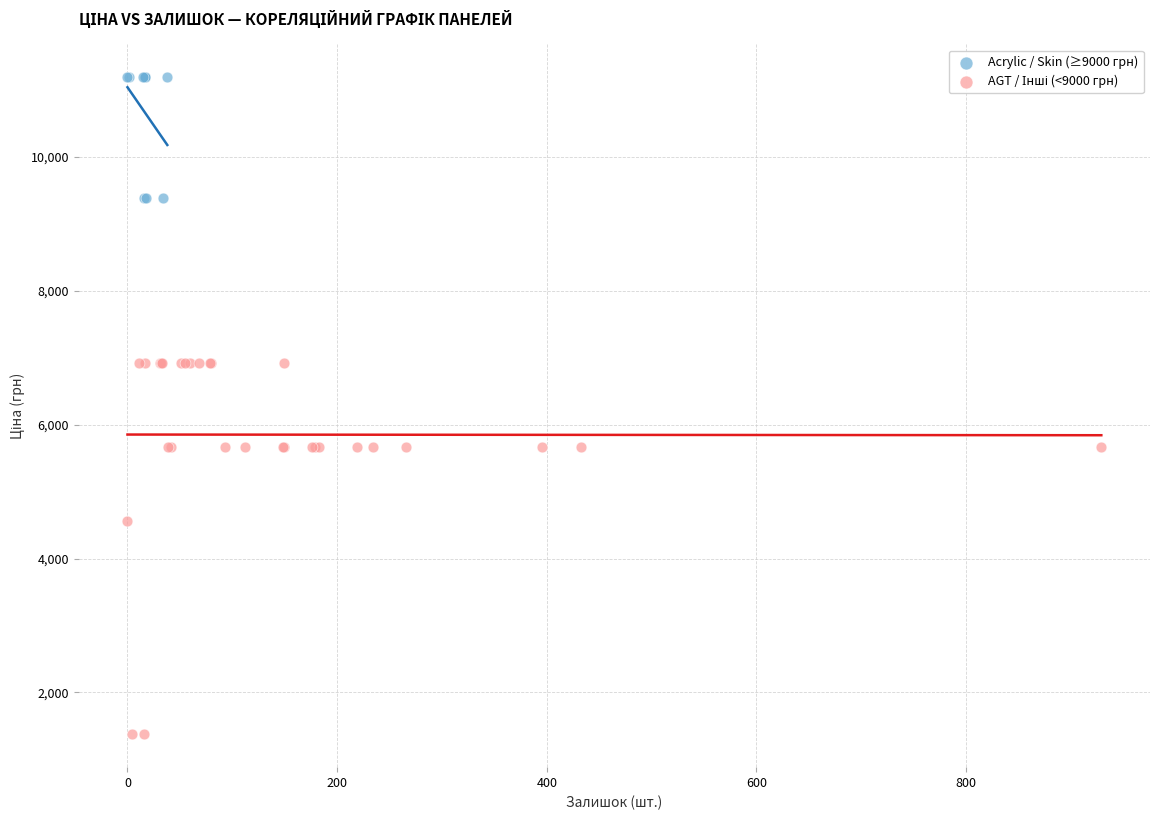

Which series contains the highest Y value?

Acrylic / Skin (≥9000 грн)